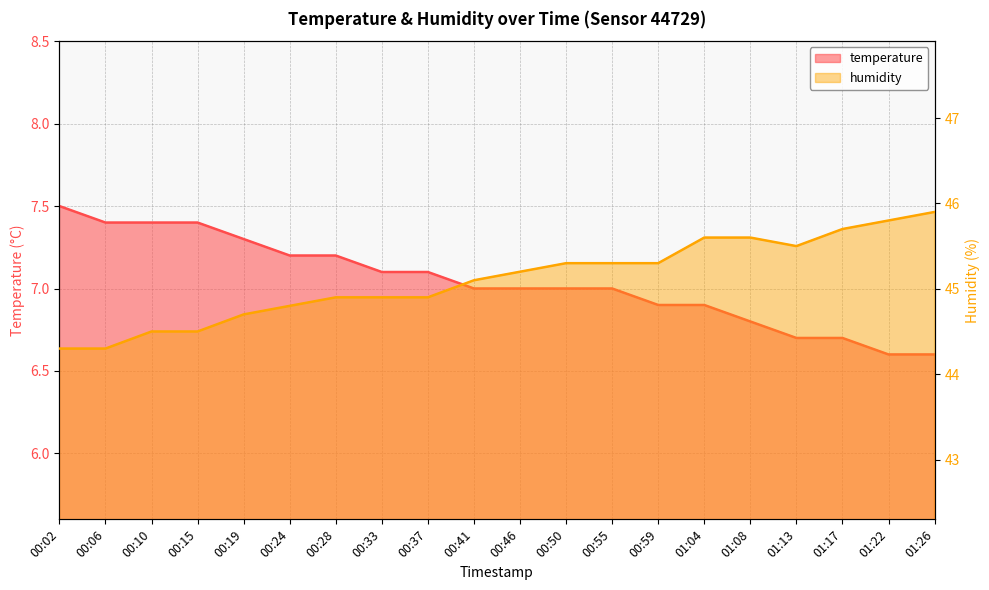

How many data points in temperature are above 7?

9